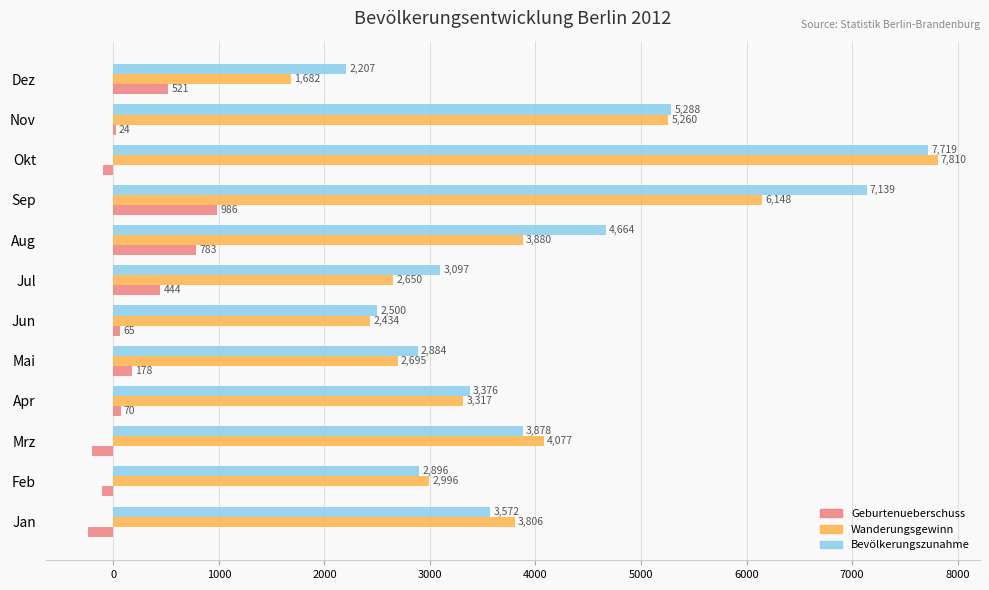

What is the maximum value shown in the chart?

7810